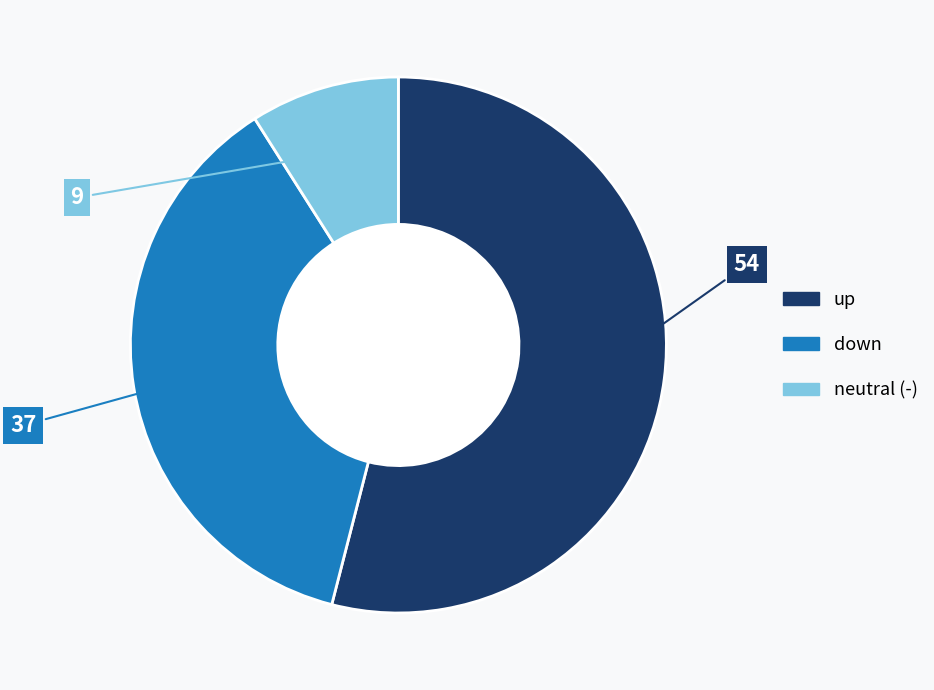

Is there any slice that represents more than half of the pie?

Yes